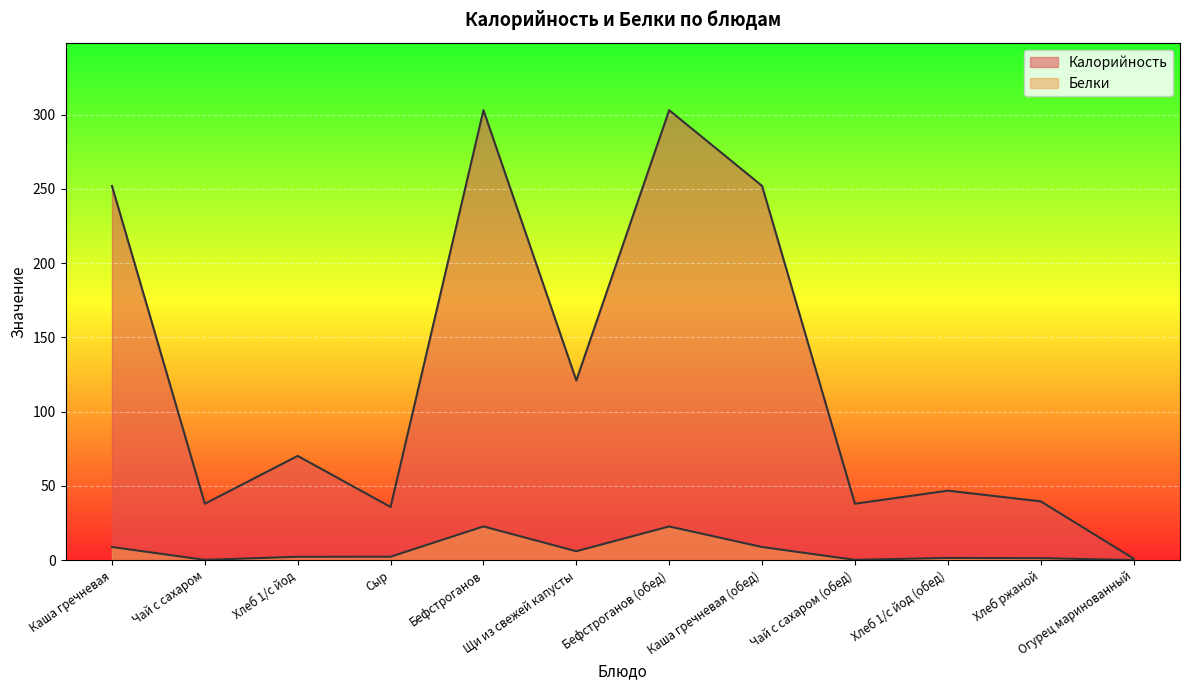

What are all the series names shown in the legend?

Калорийность, Белки